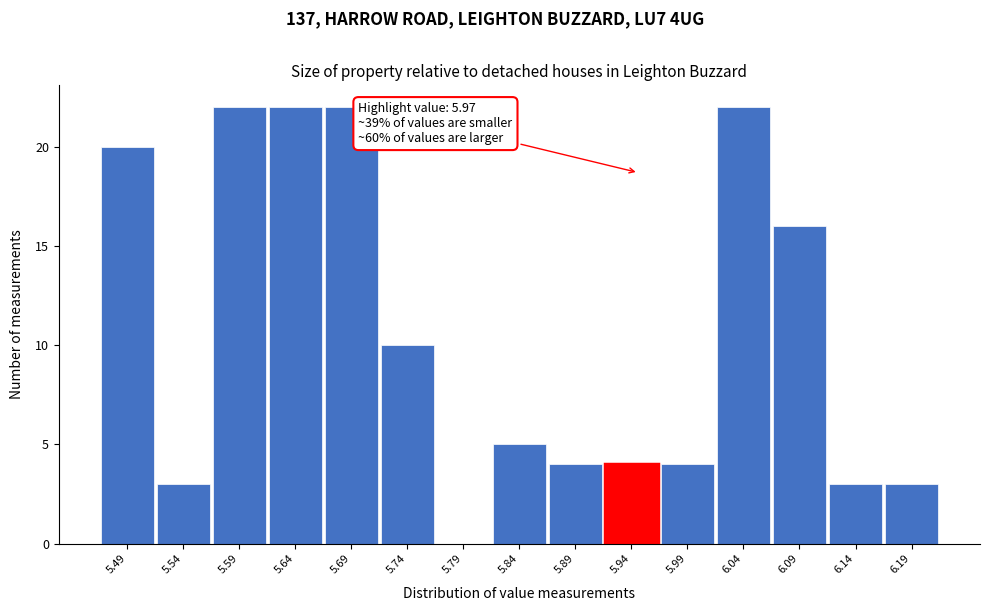

Reading left to right, what are all the values shown in this chart?

5.49=20	5.54=3	5.59=22	5.64=22	5.69=22	5.74=10	5.79=0	5.84=5	5.89=4	5.94=4	5.99=4	6.04=22	6.09=16	6.14=3	6.19=3